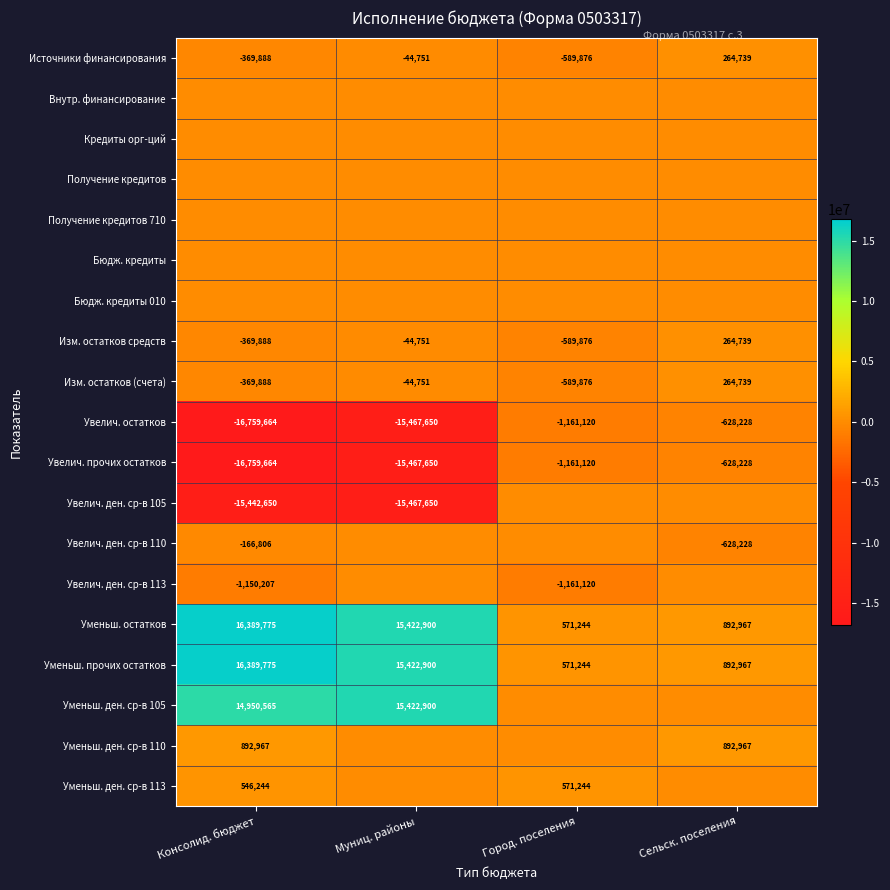

What is the average value of the Источники финансирования series?

-184944